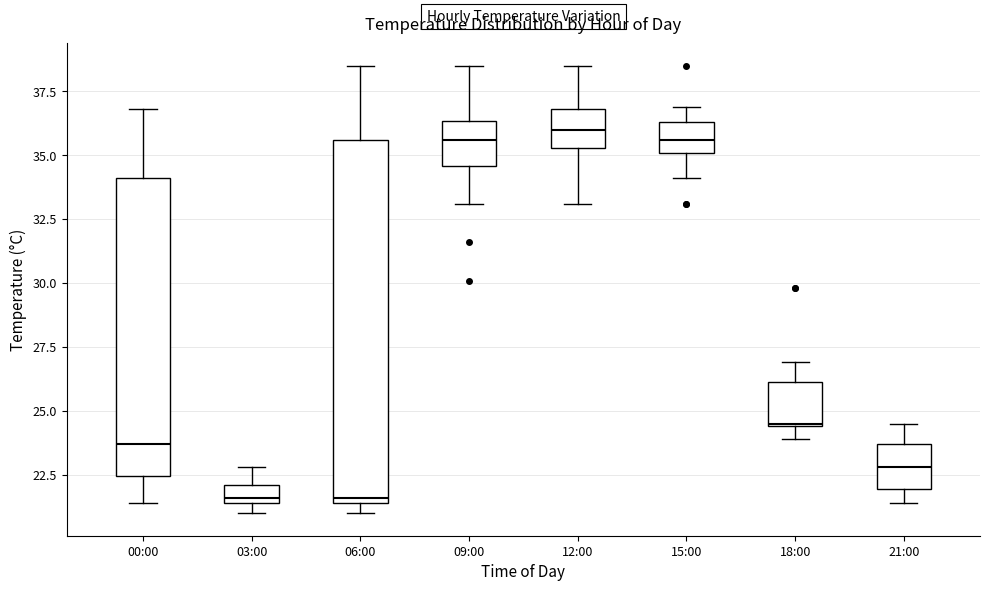

Comparing the boxes themselves (not the whiskers), which one is the tallest?

06:00